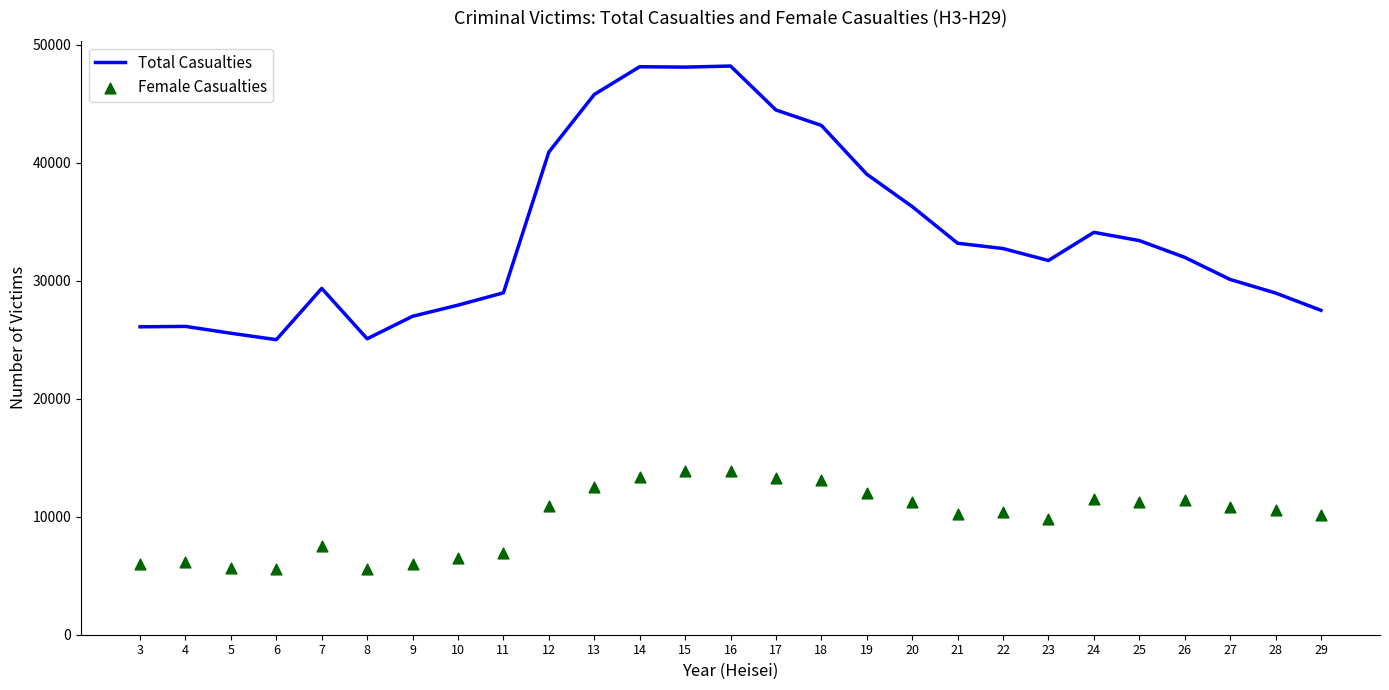

Which series reaches the minimum Y coordinate?

Female Casualties